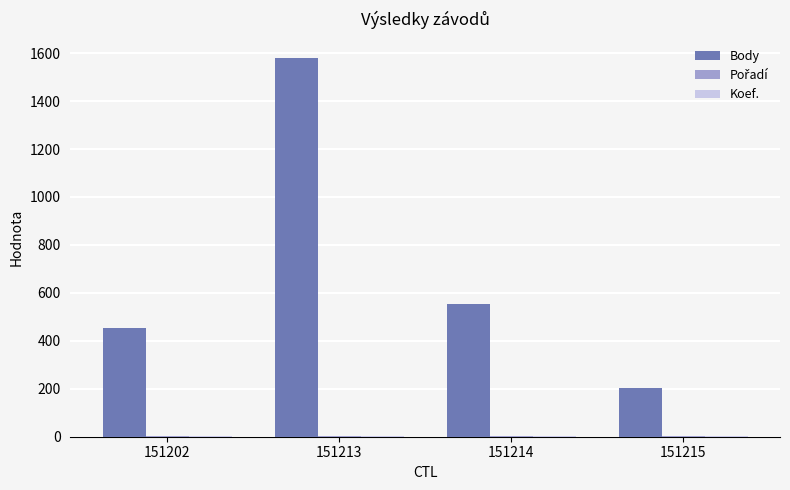

Where is Body nearest to the value 891?

151214